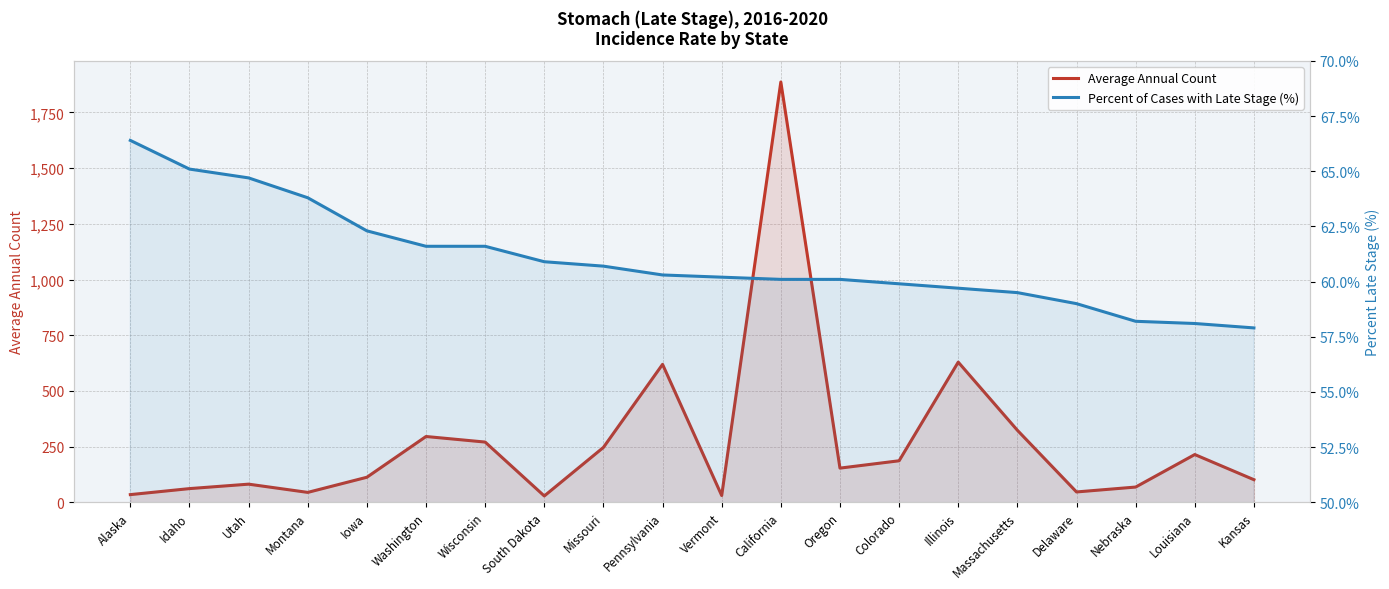

The Percent of Cases with Late Stage (%) series shows 64.7 at Utah. True or false?

True